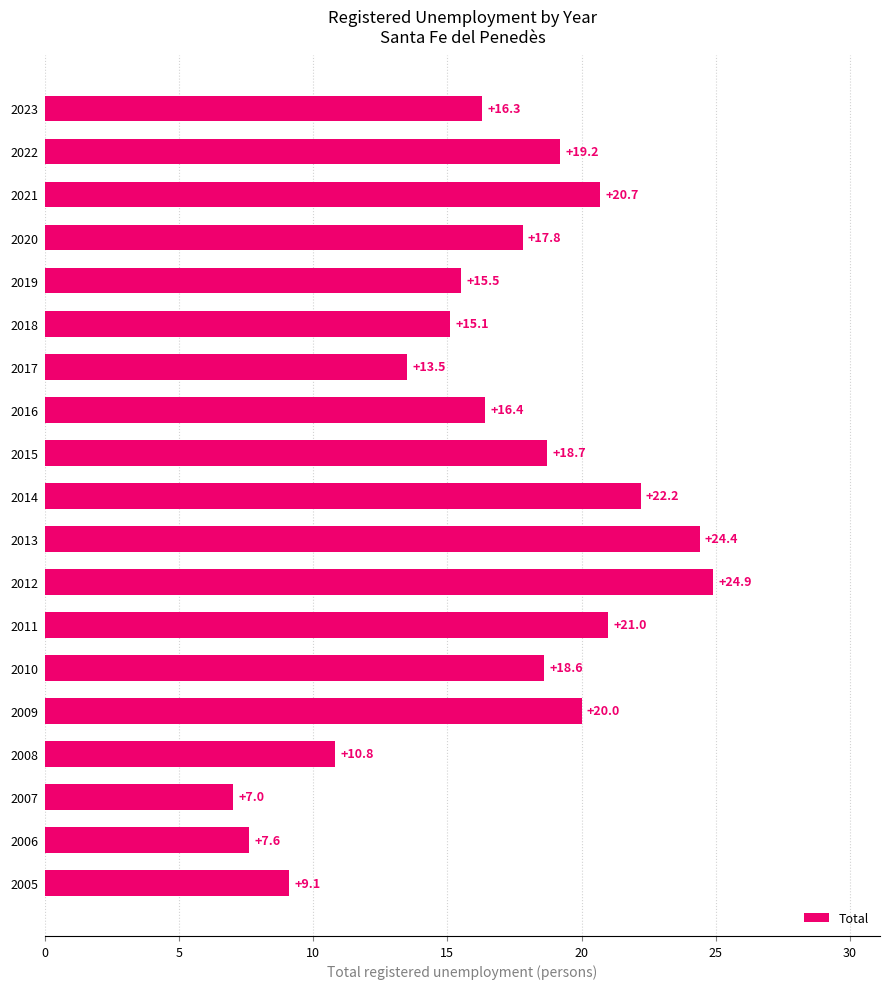

What is the value of the 4th bar from the top?

17.8